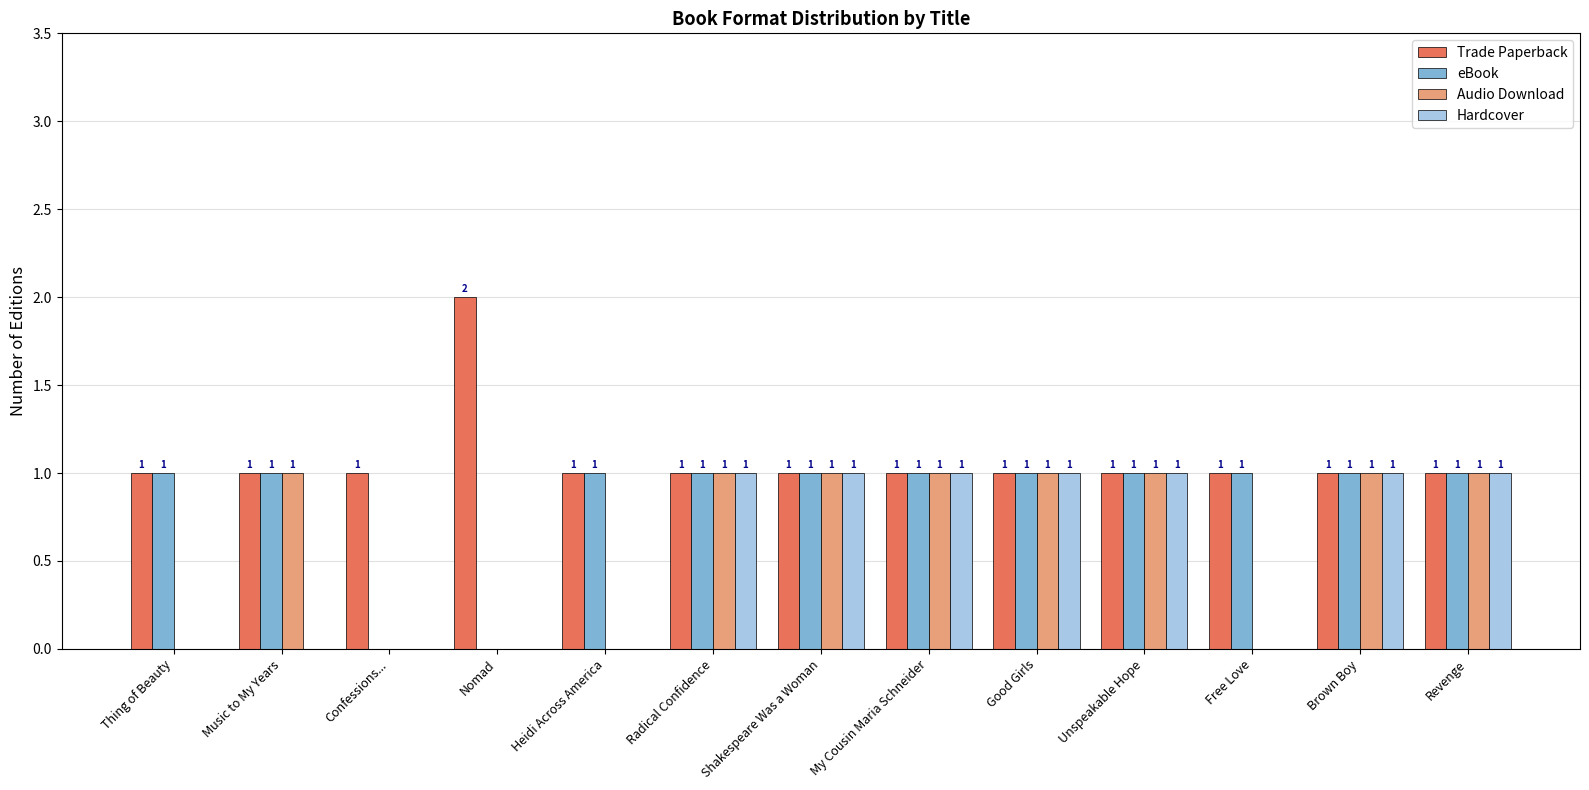

What is the spread (max minus min) of values at Confessions...?

1